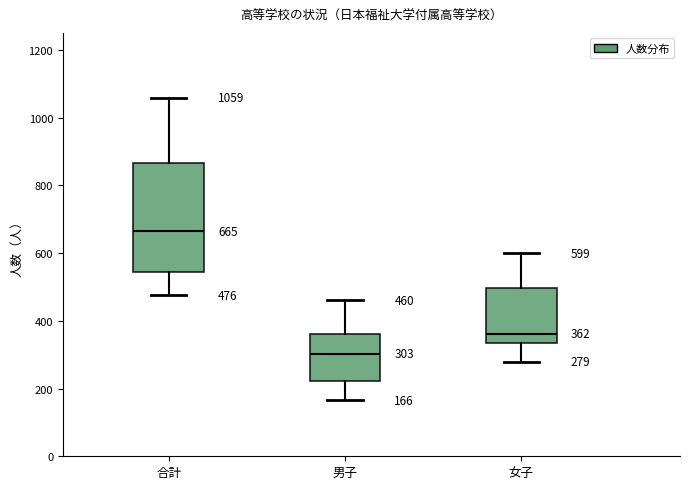

Which box is the tallest, from its lower edge to its upper edge?

合計